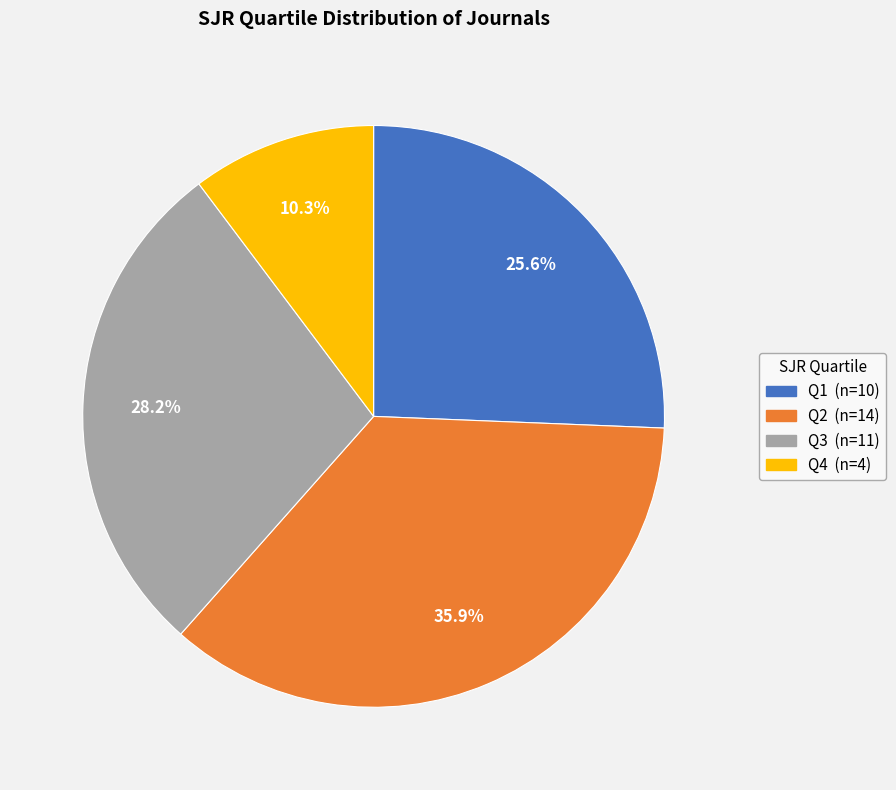

Approximately how many times larger is the value at Q1 compared to Q4?

2.5